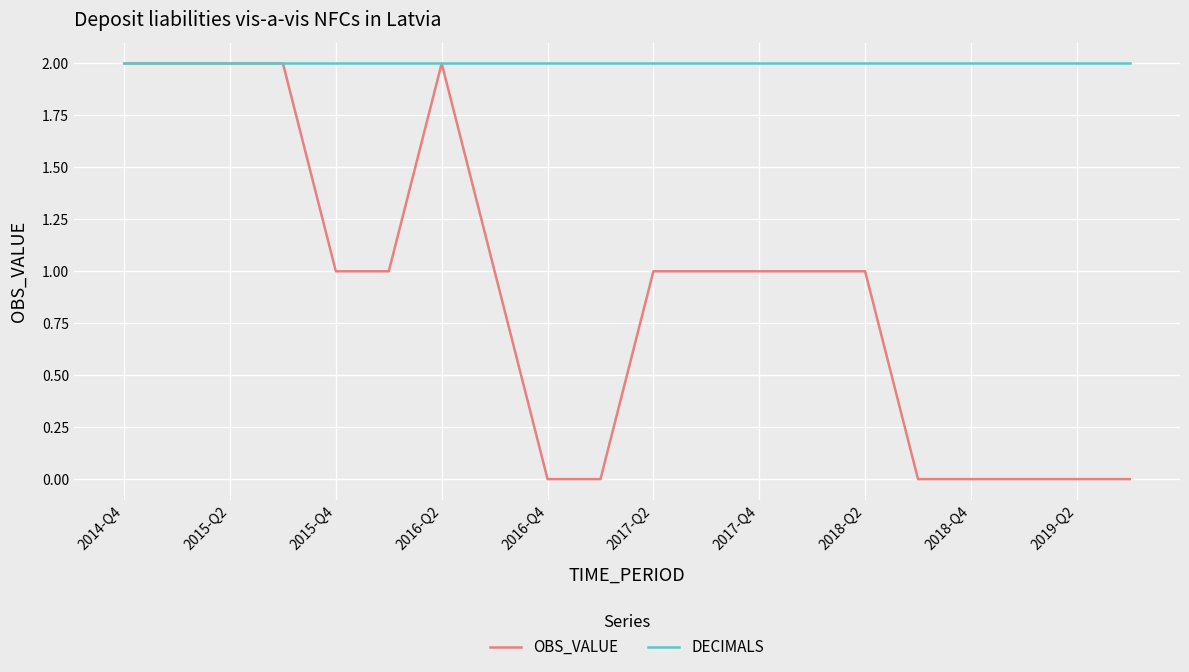

List the series in order of their overall mean, highest first.

DECIMALS, OBS_VALUE